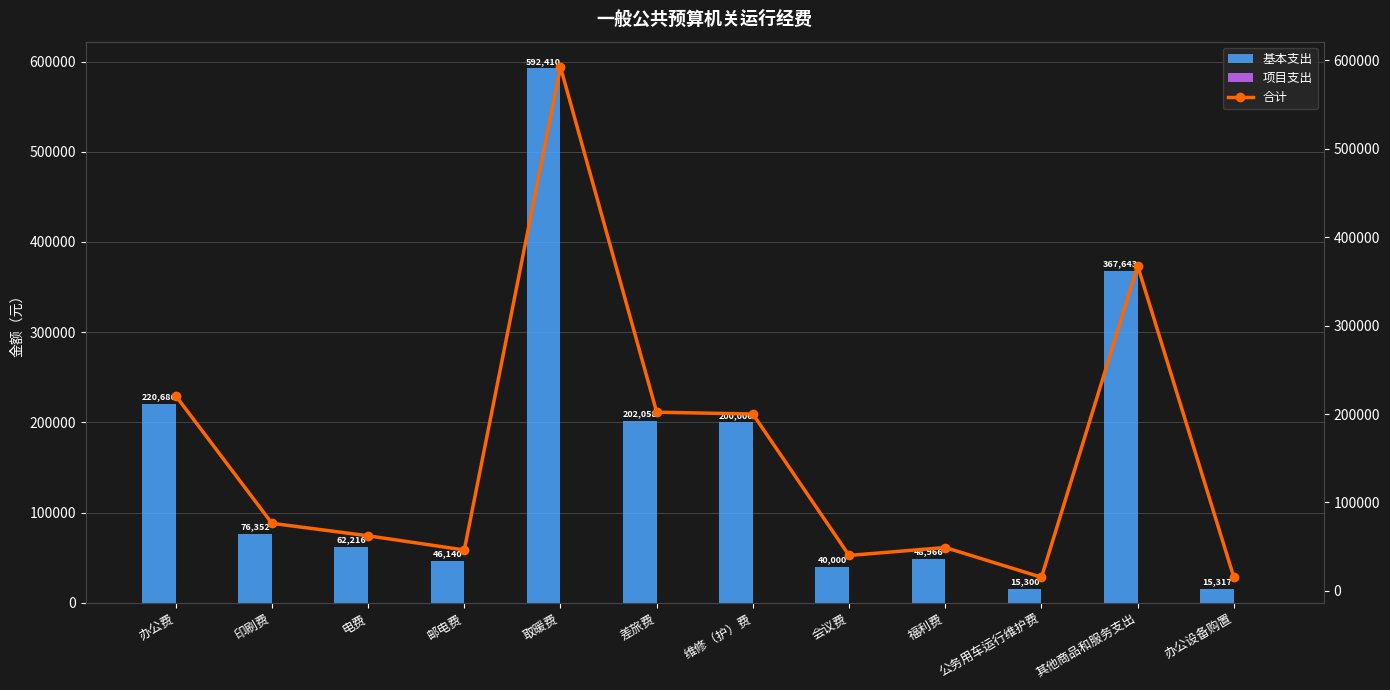

At which label is 基本支出 closest to 303855?

其他商品和服务支出